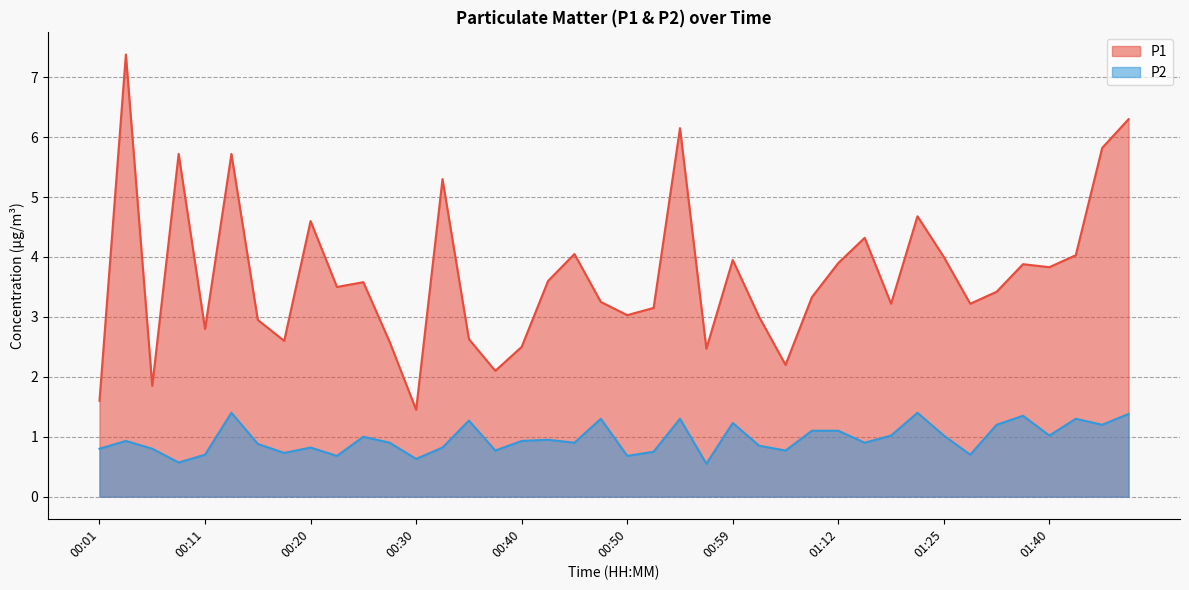

Where does the P1 series first go above 3?

00:03